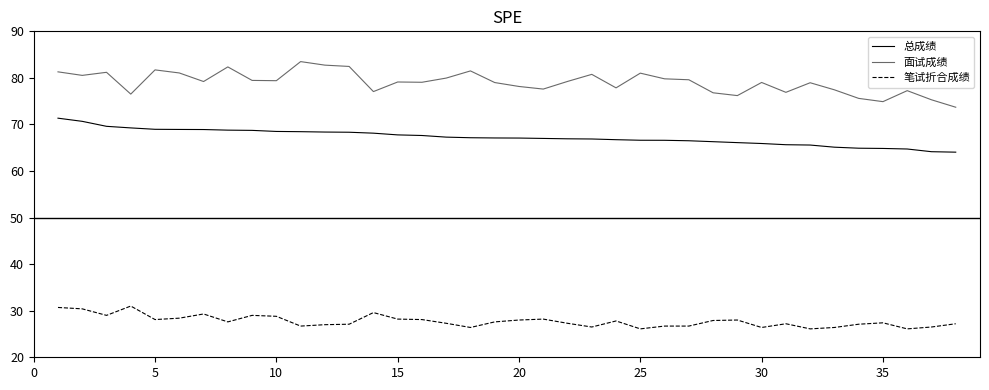

Which series has the widest spread of values?

面试成绩